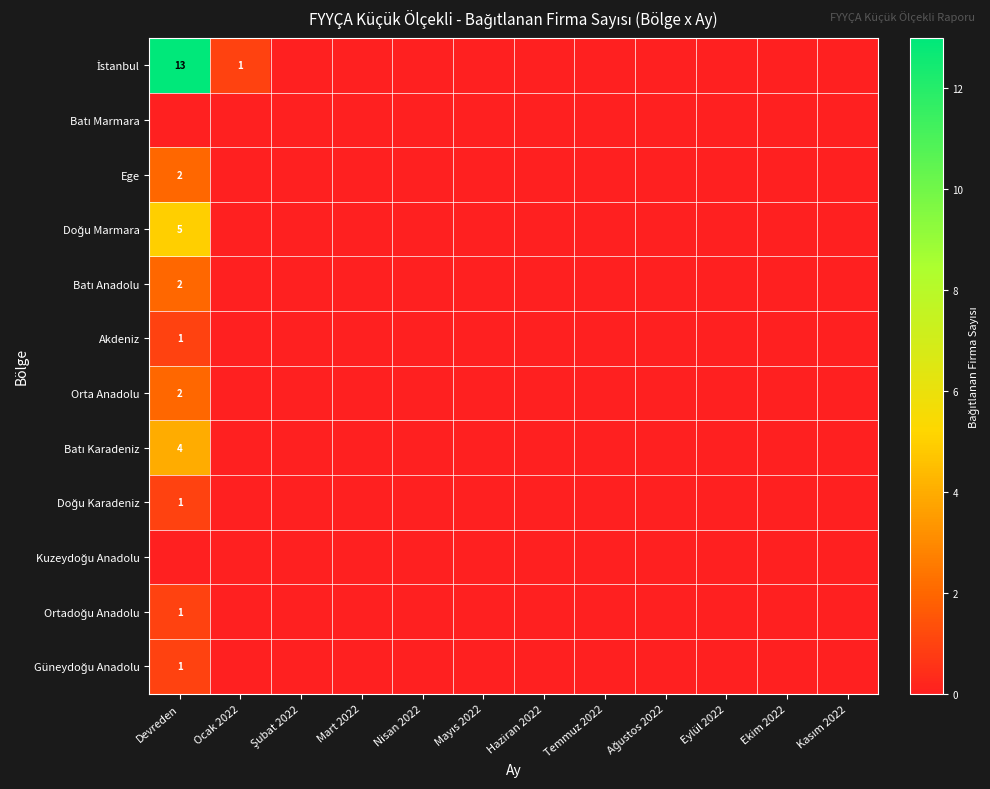

What is the greatest value displayed?

13